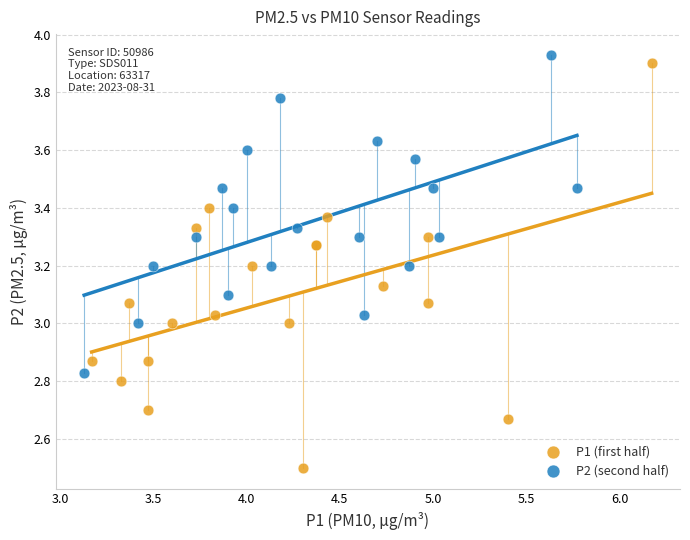

Which series has the widest spread of Y values?

P1 (first half)